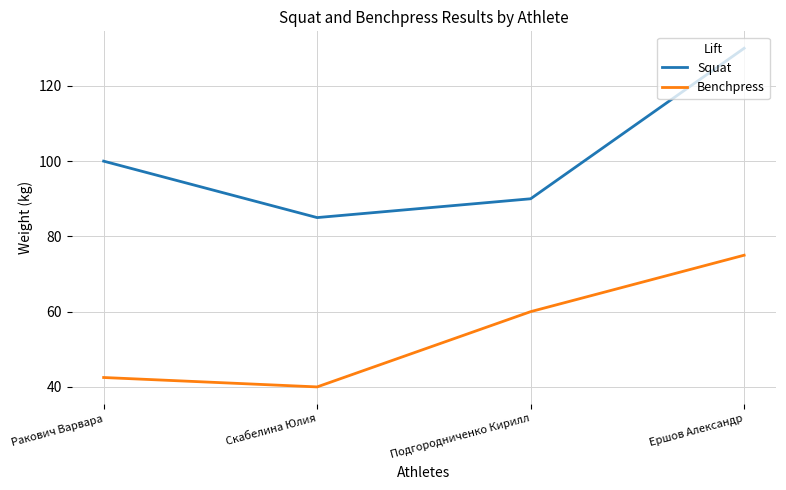

In Squat, how many points are lower than both neighbors (excluding endpoints)?

1